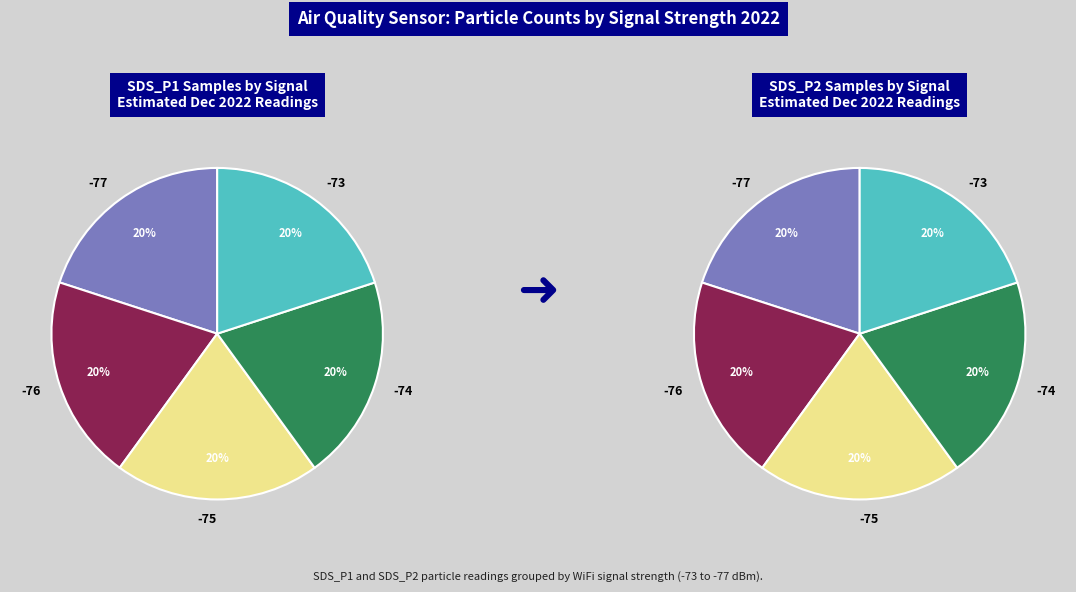

How many slices are in this pie chart?

10